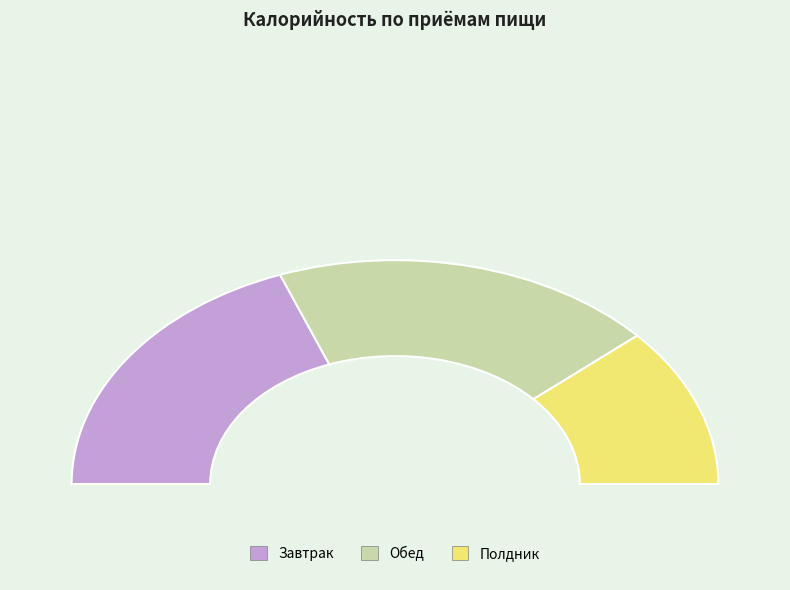

Count the number of slices in the pie.

3